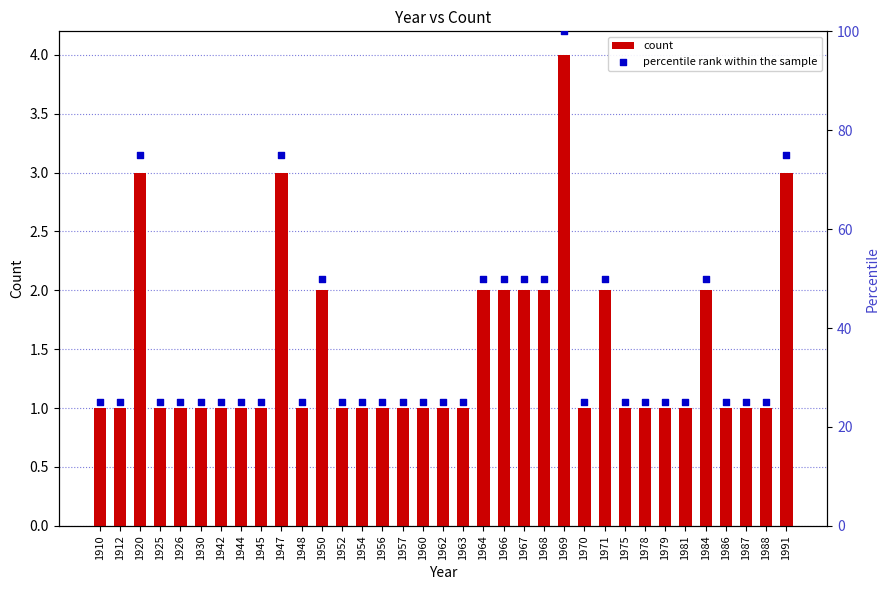

At which category is the sum across all series the highest?

1969